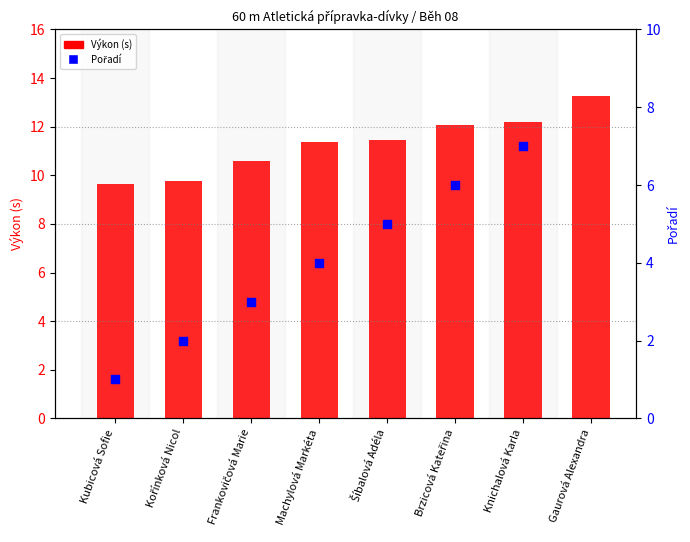

Which series has the widest spread of Y values?

Pořadí